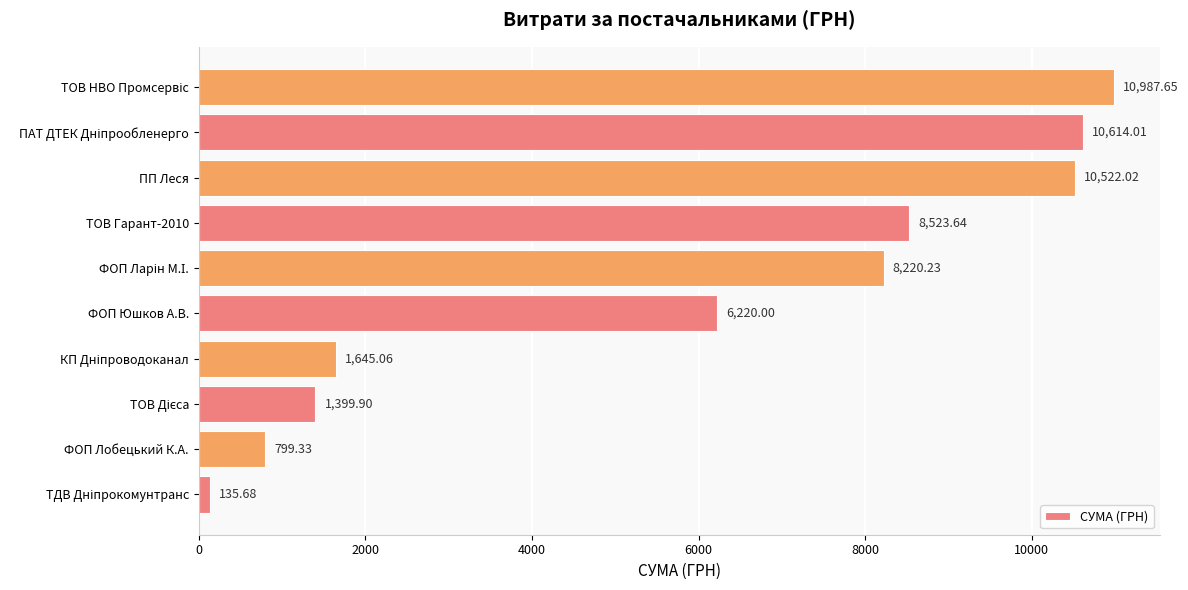

What is the ratio of the value at ФОП Юшков А.В. to the value at ПП Леся?

0.6